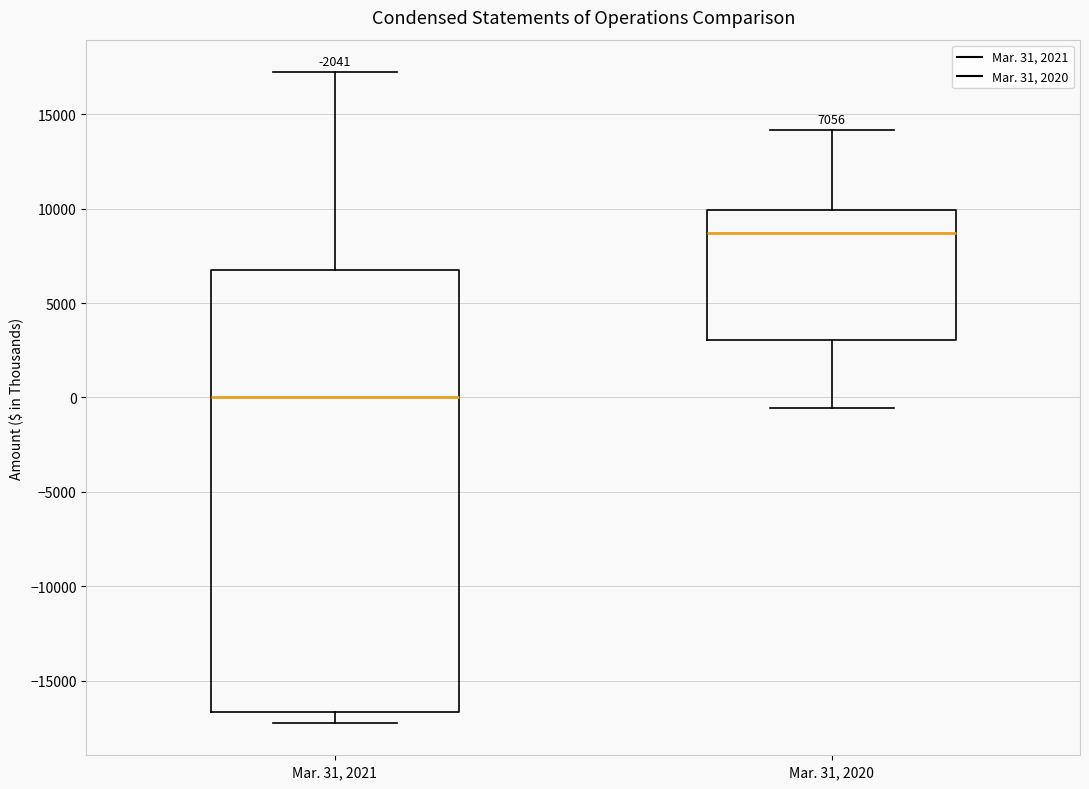

Comparing the boxes themselves (not the whiskers), which one is the tallest?

Mar. 31, 2021